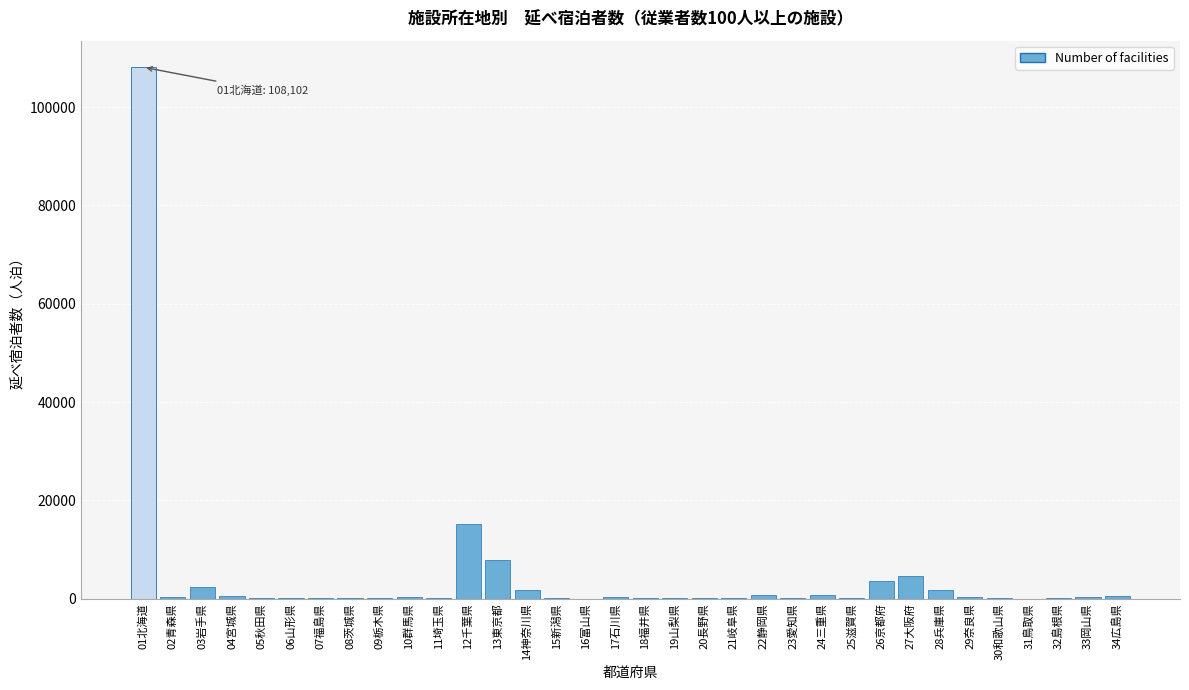

The value at 12千葉県 is 10554. True or false?

False